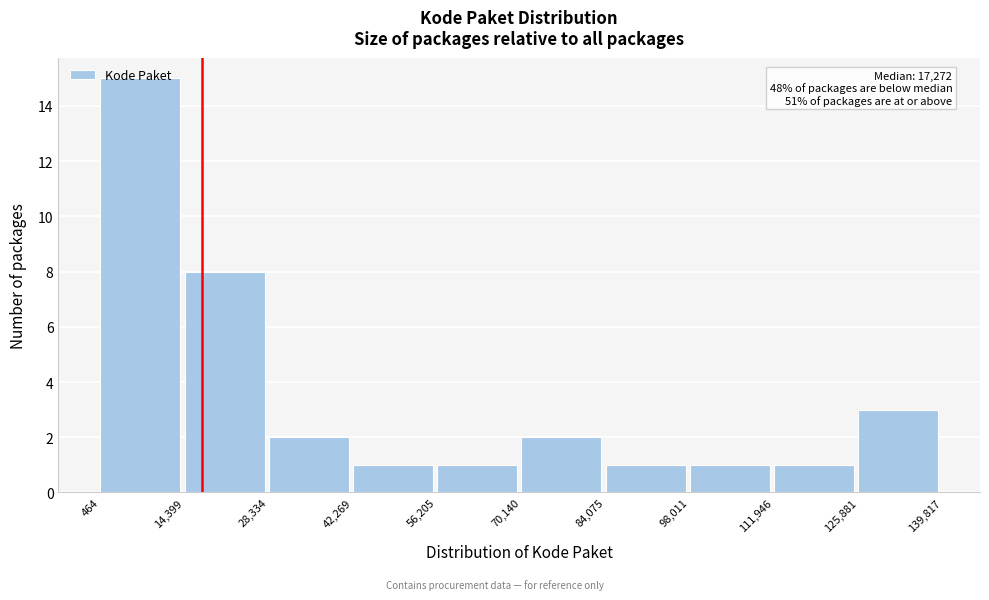

Over which range of the x-axis is the bar tallest?

464 to 14,399